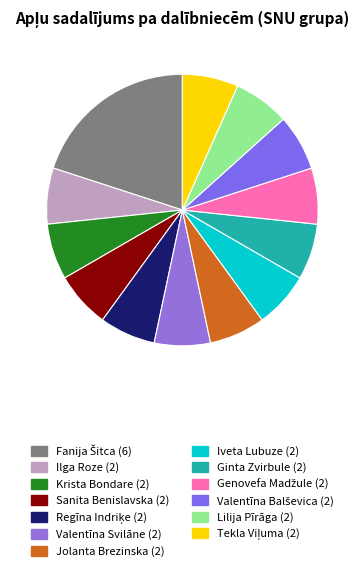

To the nearest percent, what is the combined percentage of Ilga Roze and Iveta Lubuze?

13%